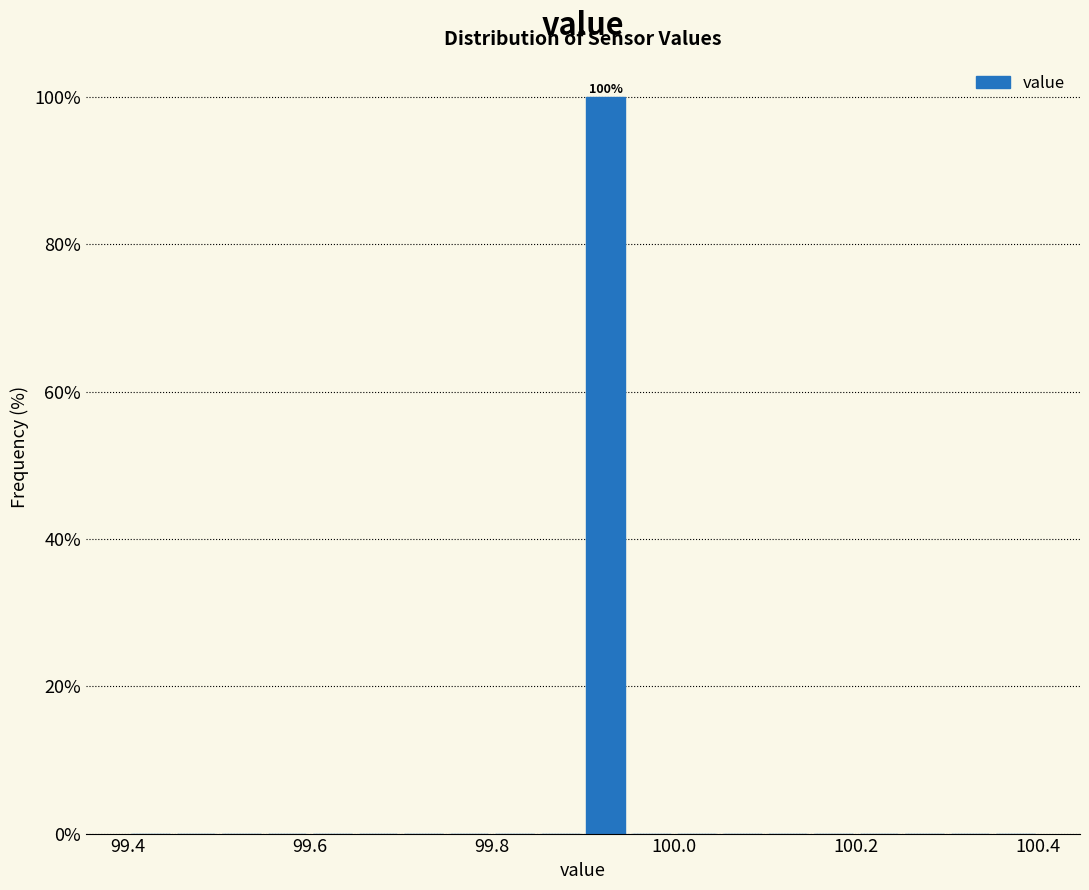

Read against the x-axis, roughly where is the centre of the tallest bar?

99.92